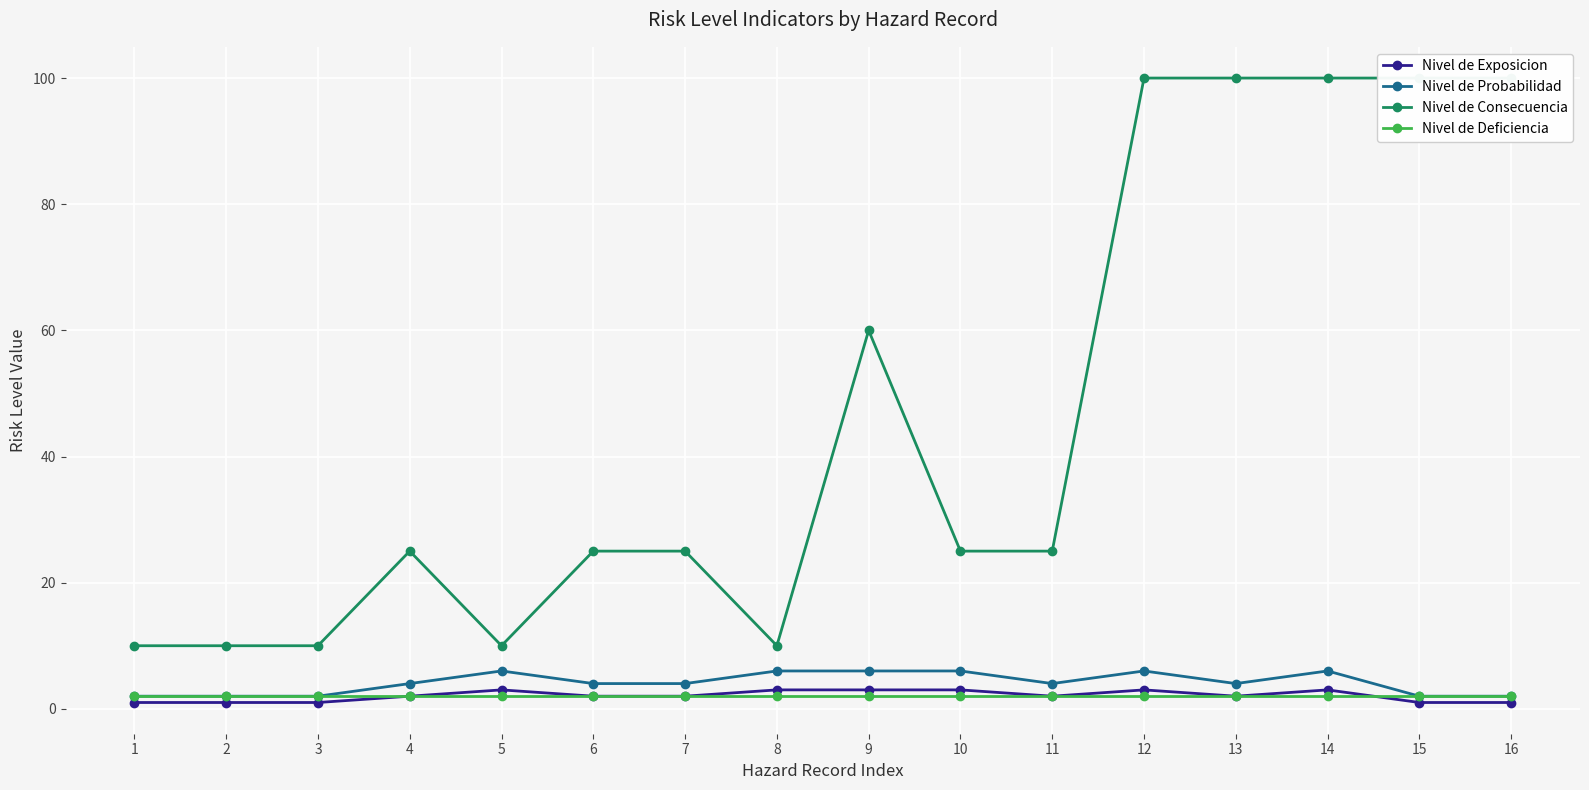

Rank the categories by Nivel de Consecuencia value from lowest to highest.

1, 2, 3, 5, 8, 4, 6, 7, 10, 11, 9, 12, 13, 14, 15, 16